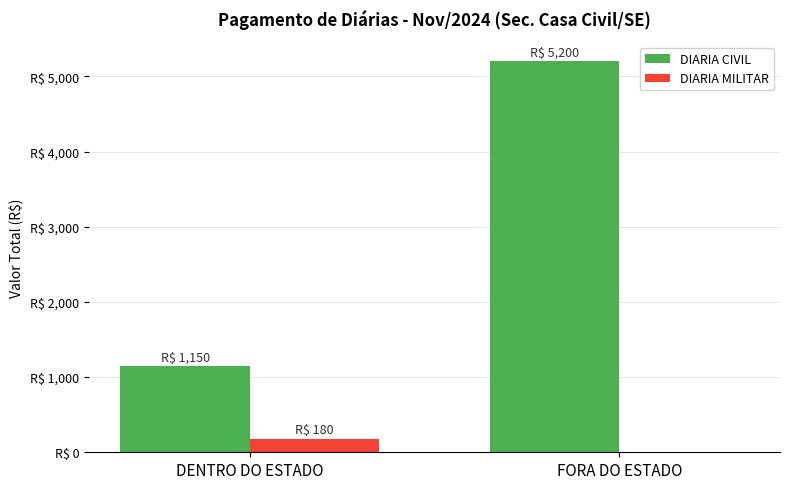

What is the average value of the DIARIA CIVIL series?

3175